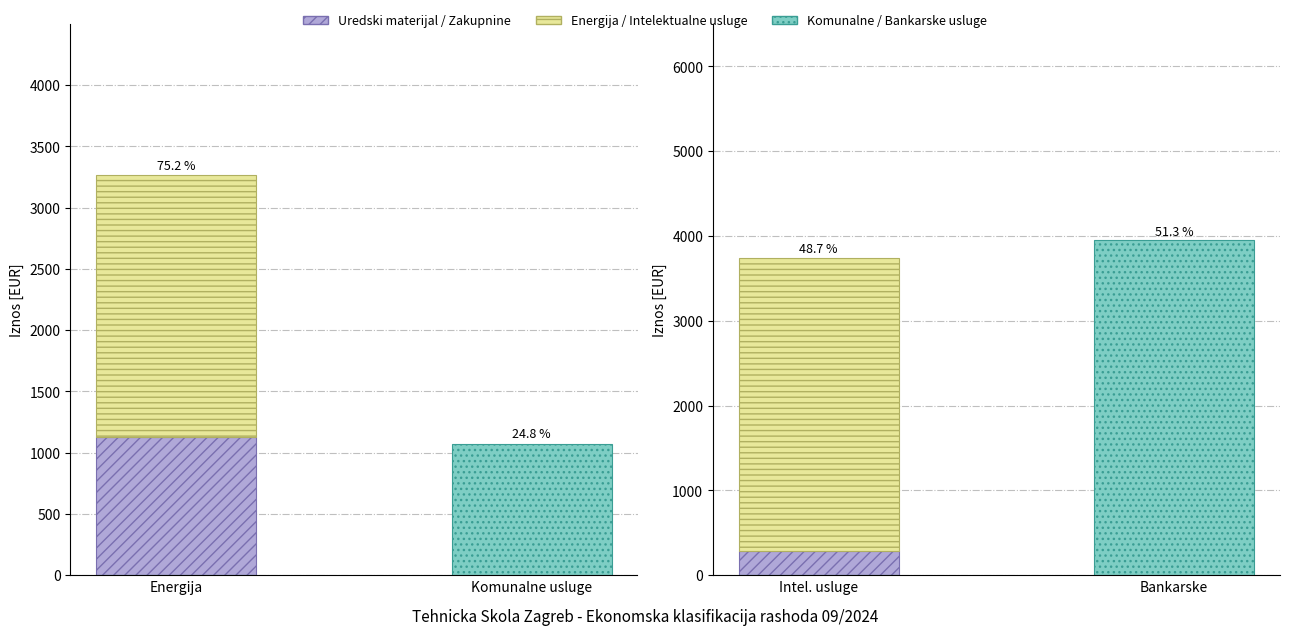

The Intelektualne i osobne usluge series shows -1808.4 at Bankarske. True or false?

False